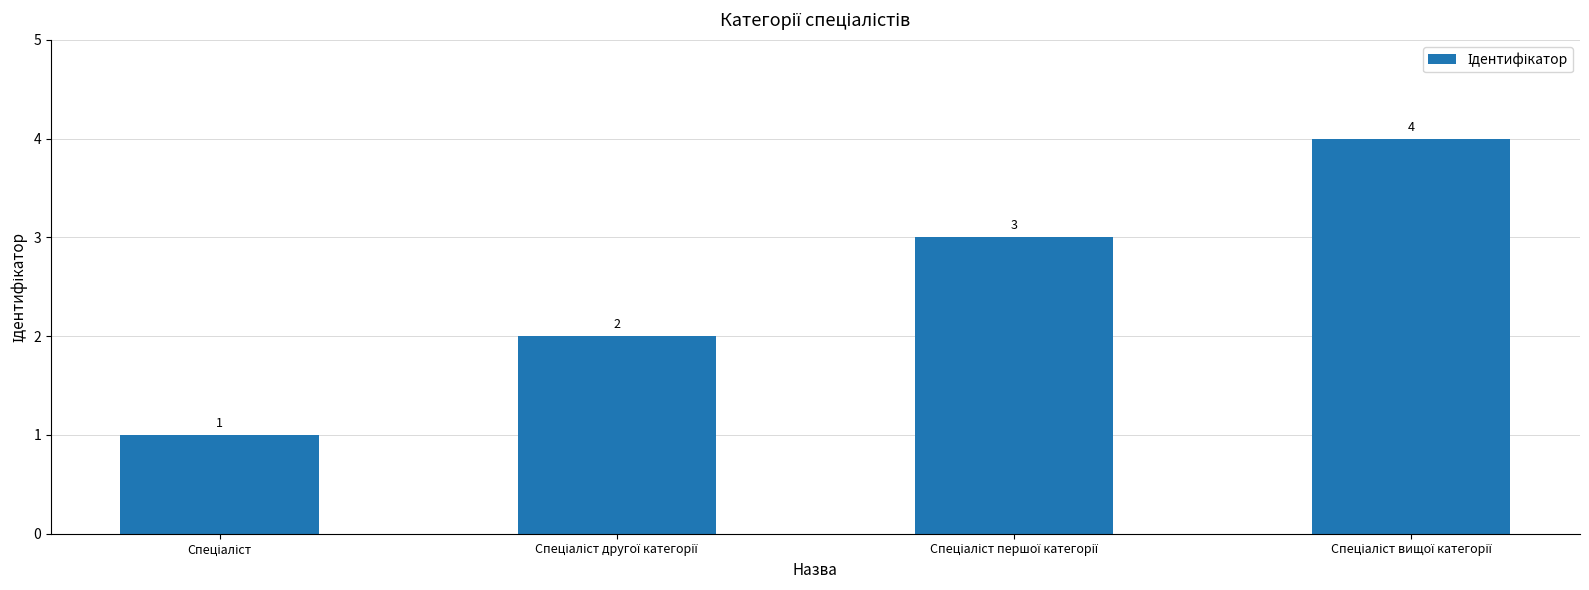

What is the sum of all values?

10